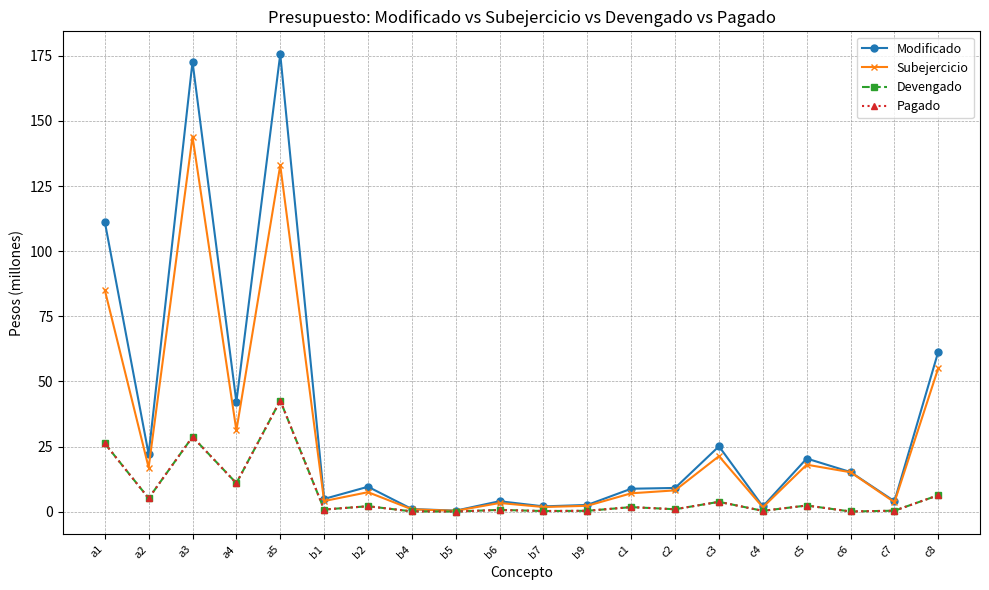

How many distinct data groups are displayed?

4